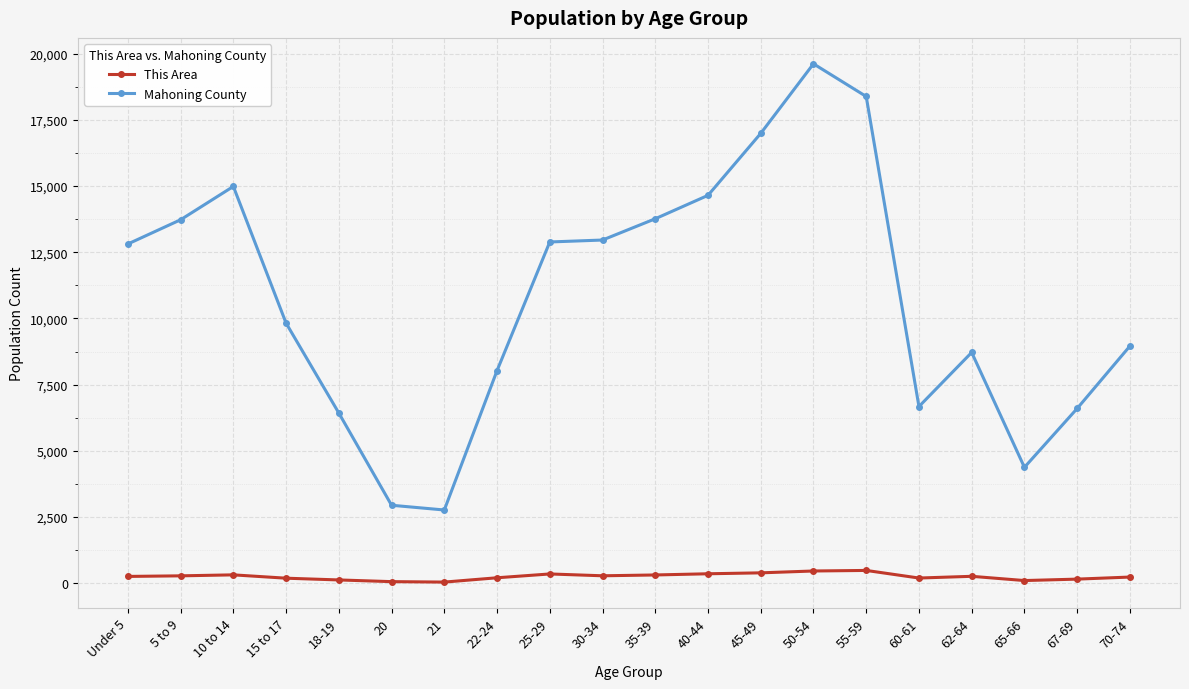

What is the sum of all Mahoning County values?

216052